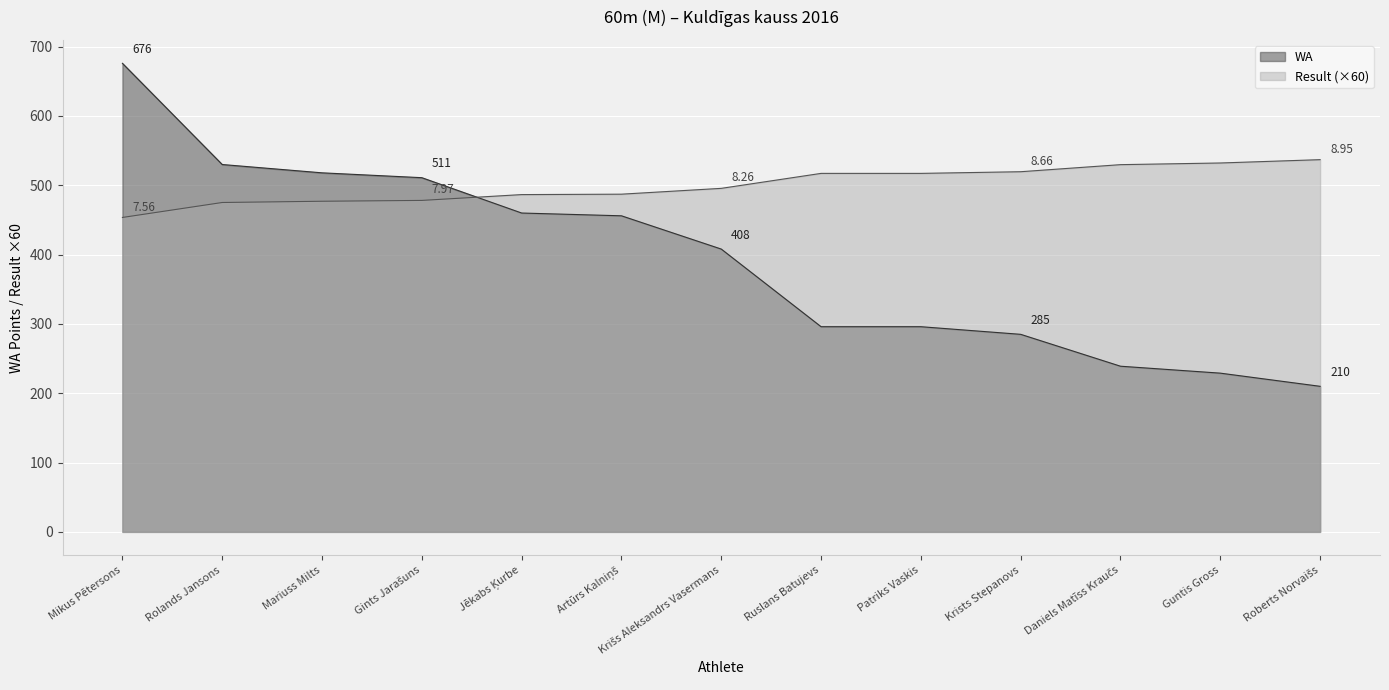

What is the greatest value displayed?

676.0